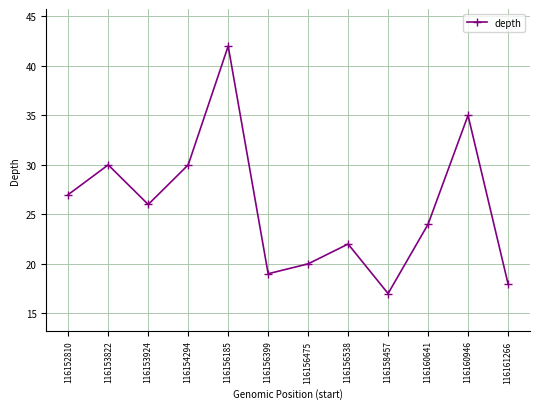

How many distinct data groups are displayed?

1